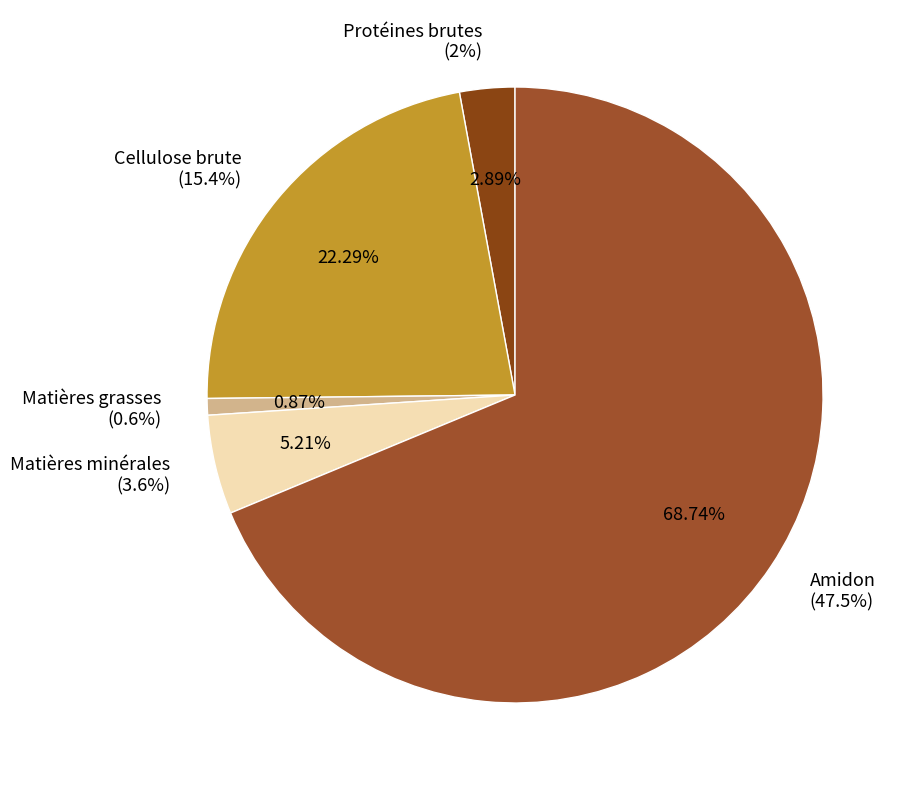

What percentage is NOT represented by Matières grasses
(0.6%)?

99.1%